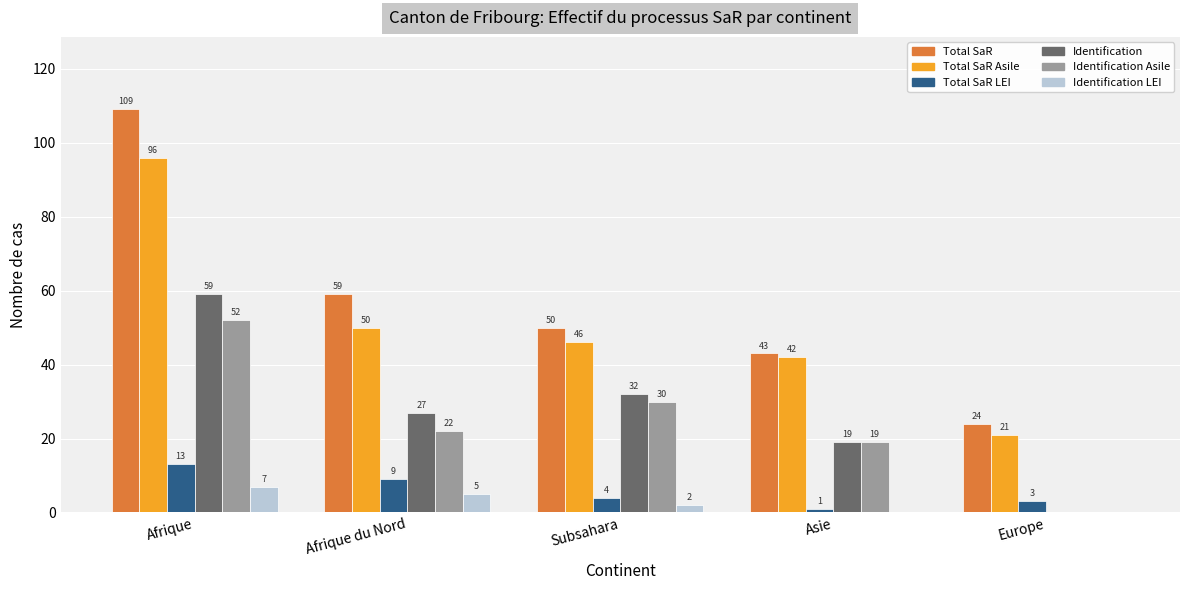

Does the chart contain stacked bars?

No